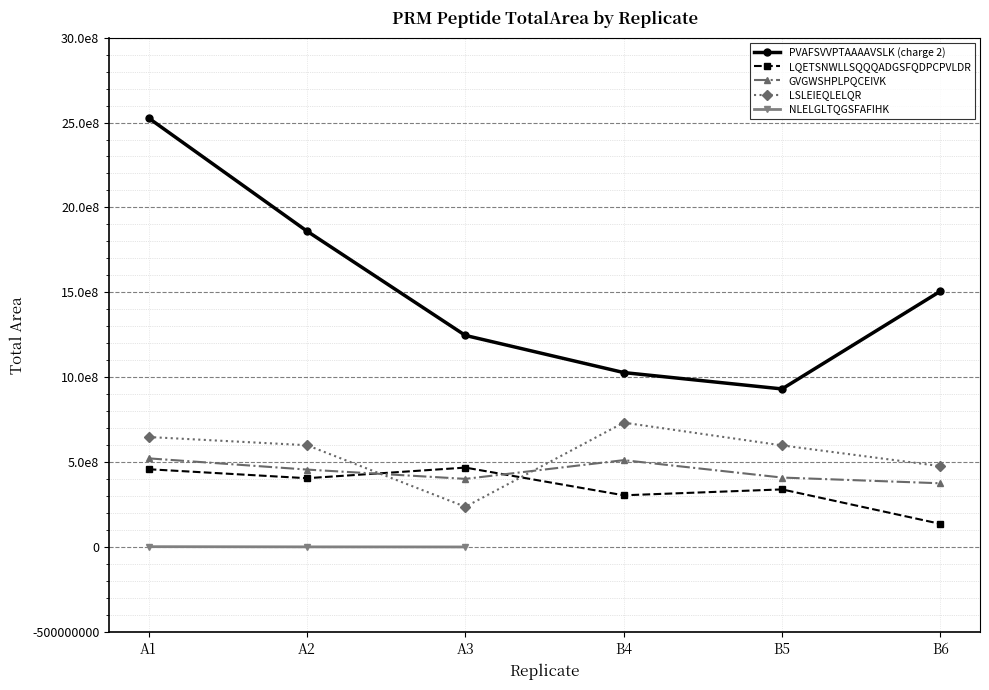

Is this an area chart (filled region under the line)?

No